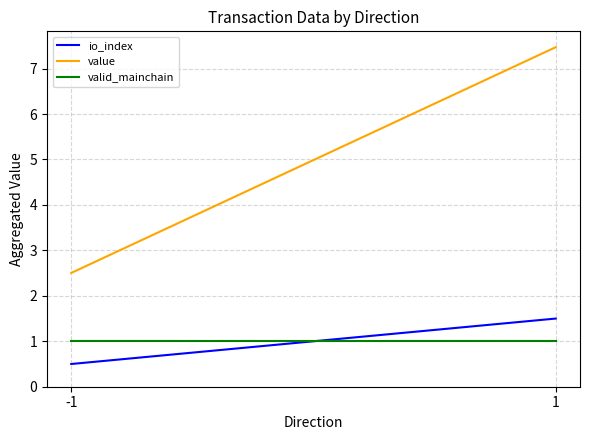

What is the value of the io_index point at the 1st from the left?

0.5